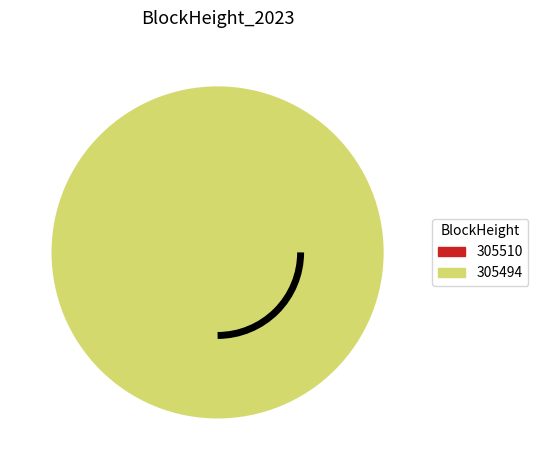

Combined, do 305510 and 305494 account for over 50%?

Yes